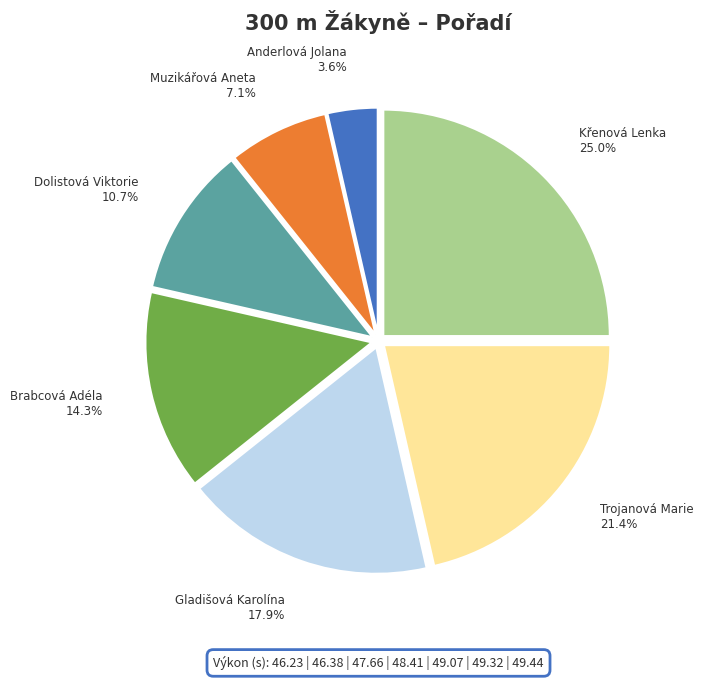

Count the number of slices in the pie.

7